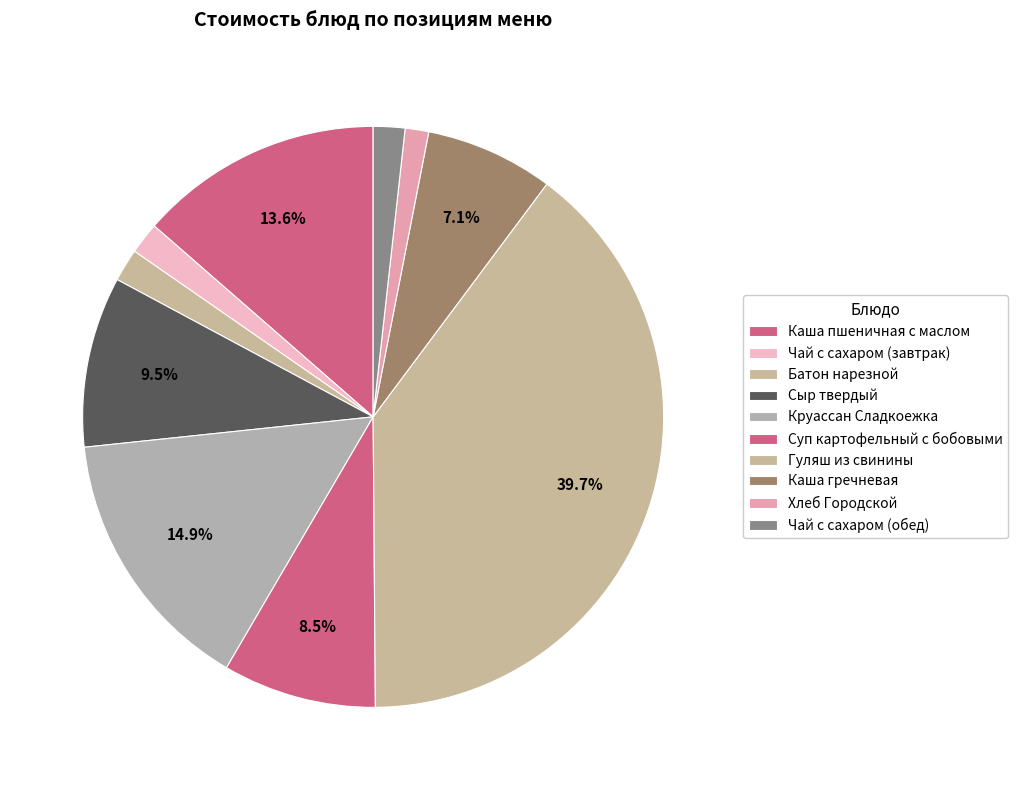

What percentage is the Каша пшеничная с маслом slice, to the nearest percent?

14%